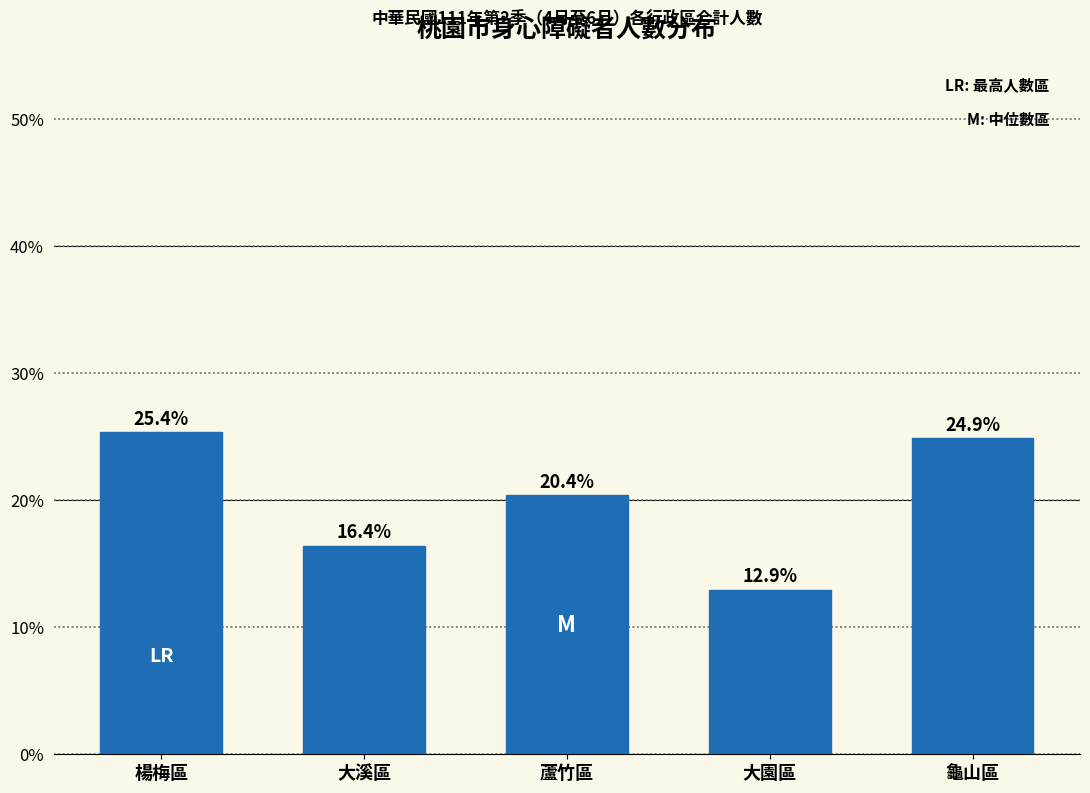

Reading left to right, list all the values displayed in this chart.

楊梅區=25.4	大溪區=16.4	蘆竹區=20.4	大園區=12.9	龜山區=24.9